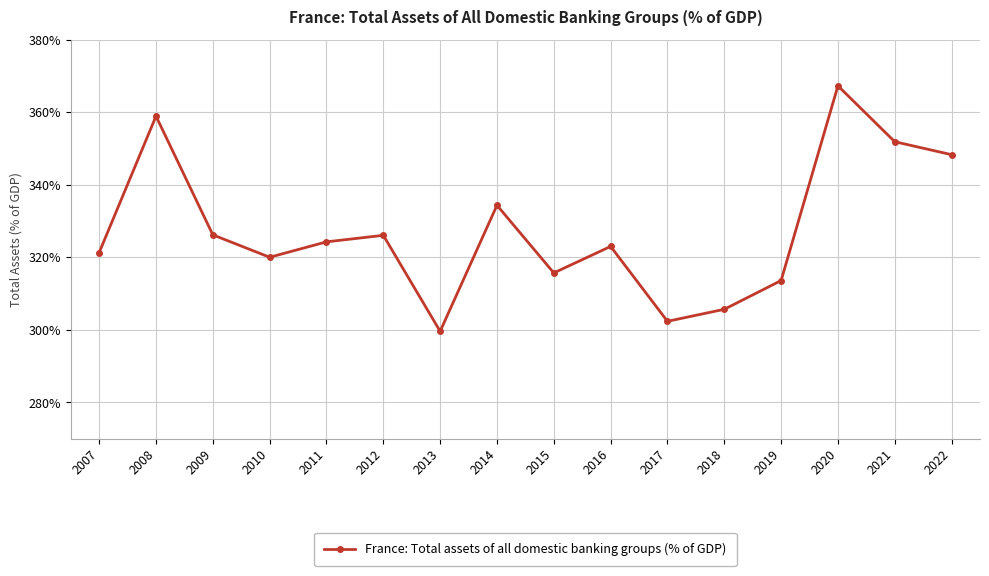

What is the value of the 4th point from the left?

320.0